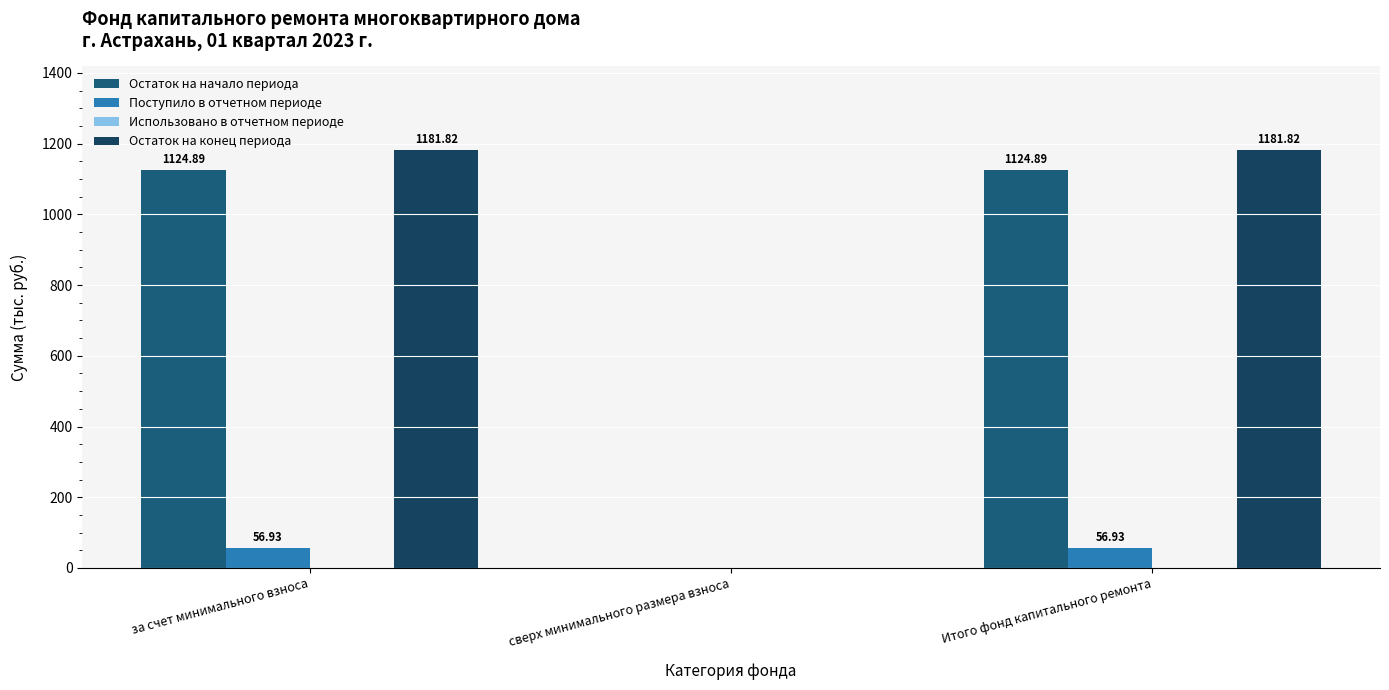

Is it true that Поступило в отчетном периоде equals 34.3 at сверх минимального размера взноса?

False